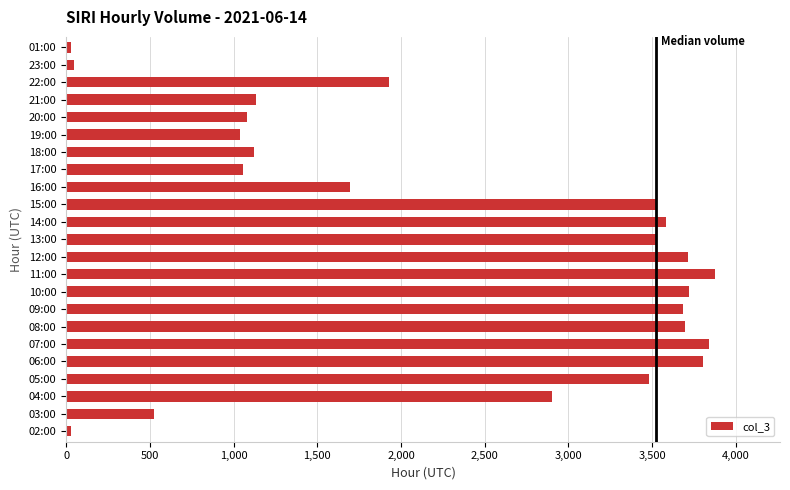

Between 14:00 and 05:00, which is larger?

14:00